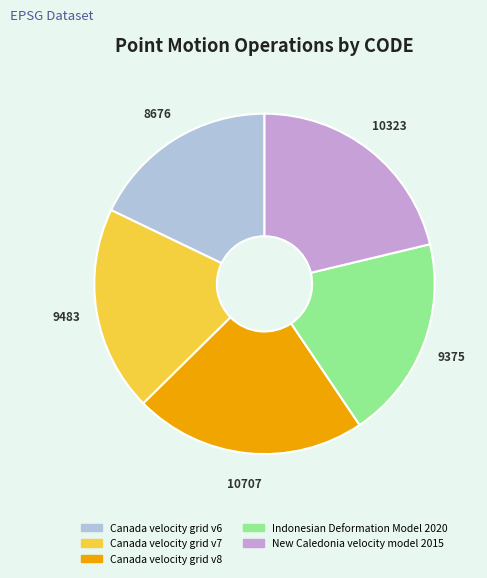

Is it true that New Caledonia velocity model 2015 is 21% of the pie?

True